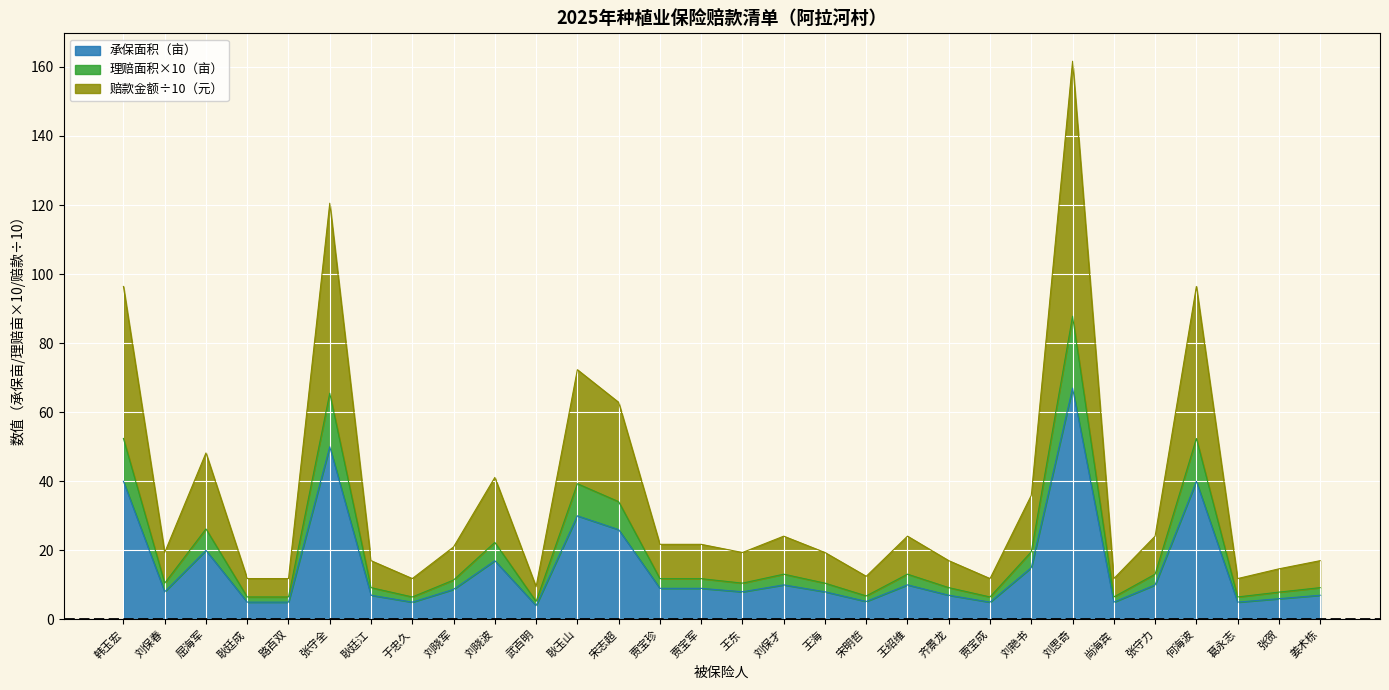

At which category is the sum across all series the highest?

刘思奇